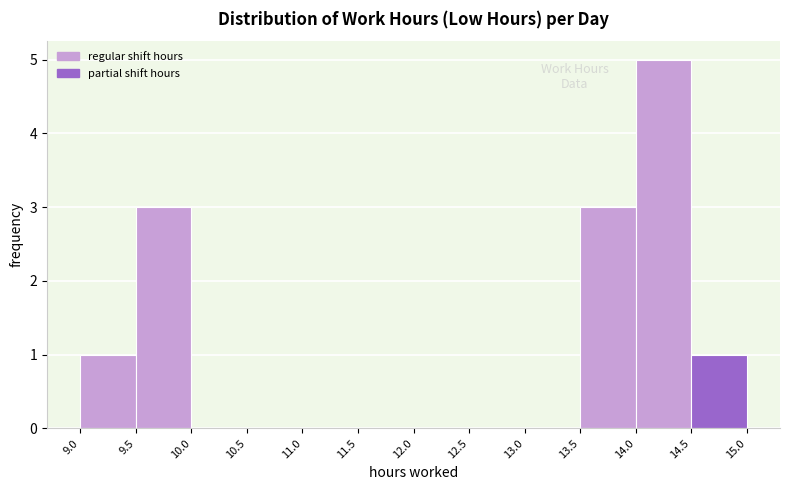

Which range on the x-axis has the tallest bar?

14.0 to 14.5